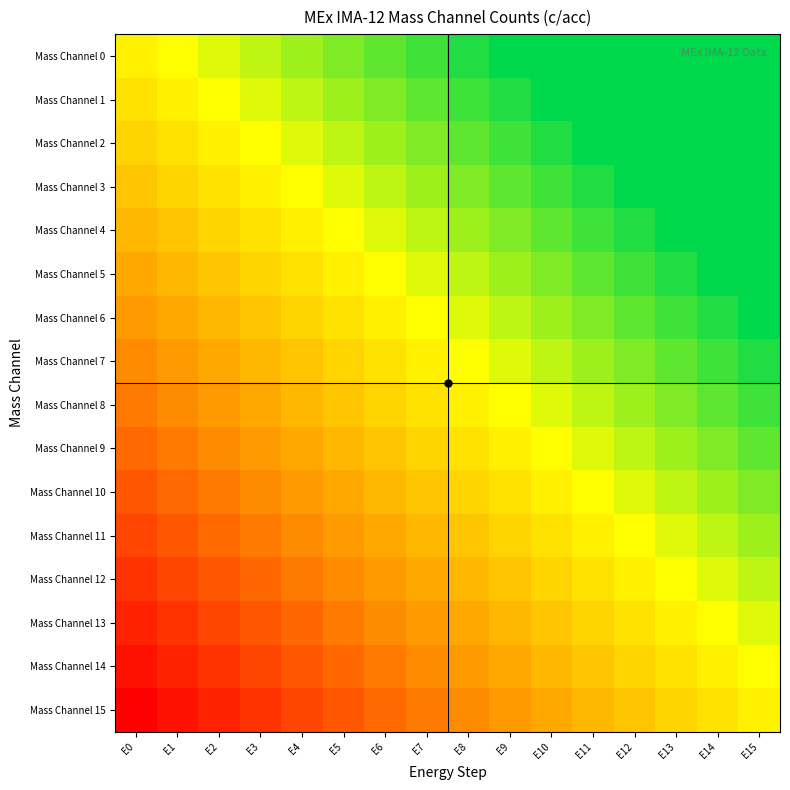

Count the number of data series in this chart.

16